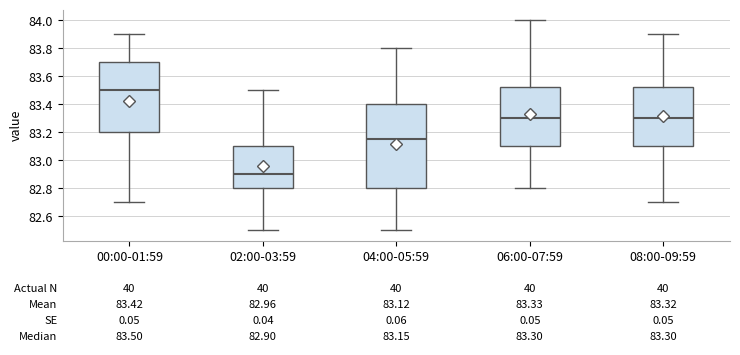

Comparing the boxes themselves (not the whiskers), which one is the tallest?

04:00-05:59